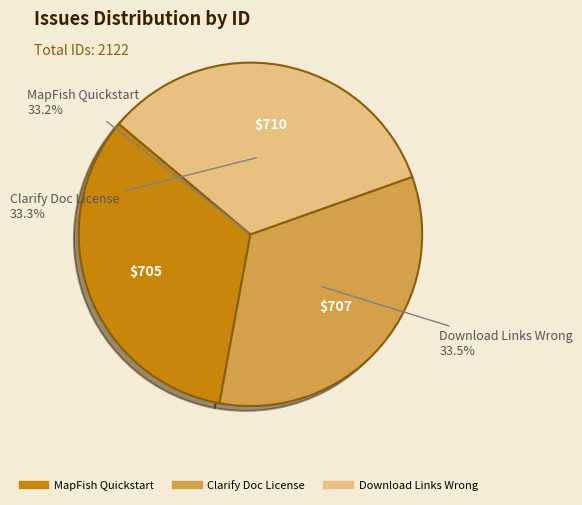

To the nearest percent, what is the combined percentage of MapFish Quickstart - sample application and Clarify Documentation License?

67%